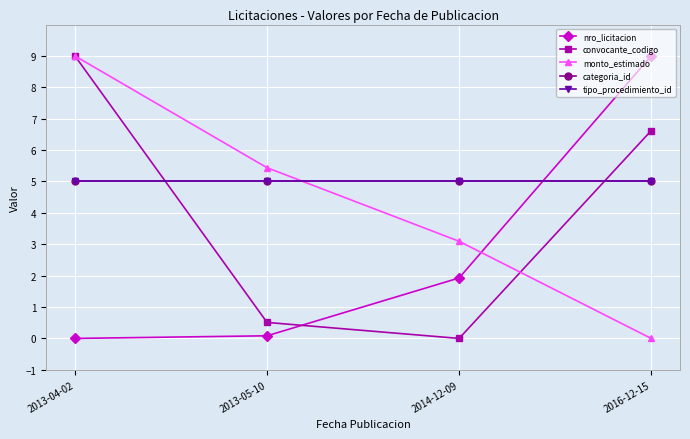

What is the average value of the monto_estimado series?

4.4